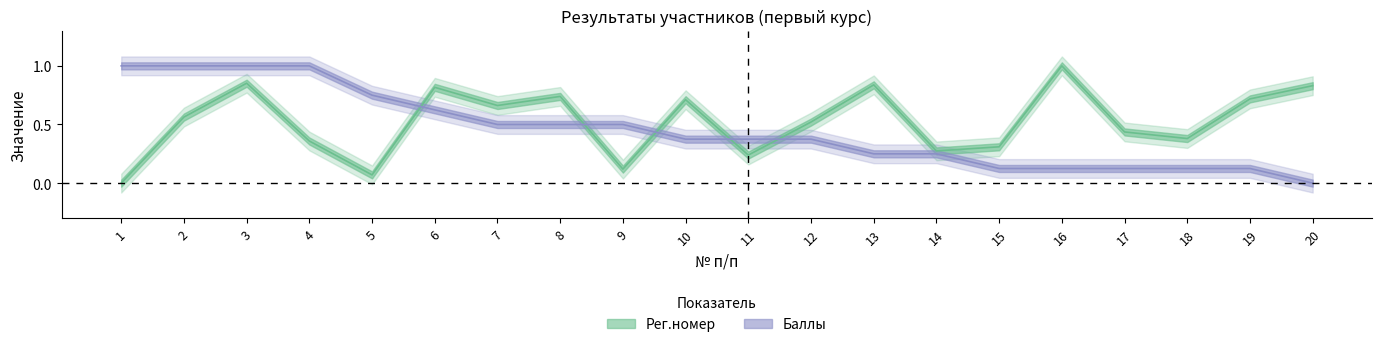

Reading right to left, list all the values displayed in this chart.

Рег.номер: 20=0.8	19=0.7	18=0.4	17=0.4	16=1.0	15=0.3	14=0.3	13=0.8	12=0.5	11=0.2	10=0.7	9=0.1	8=0.7	7=0.7	6=0.8	5=0.1	4=0.4	3=0.9	2=0.6	1=0.0
Баллы: 20=0.0	19=0.1	18=0.1	17=0.1	16=0.1	15=0.1	14=0.2	13=0.2	12=0.4	11=0.4	10=0.4	9=0.5	8=0.5	7=0.5	6=0.6	5=0.8	4=1.0	3=1.0	2=1.0	1=1.0